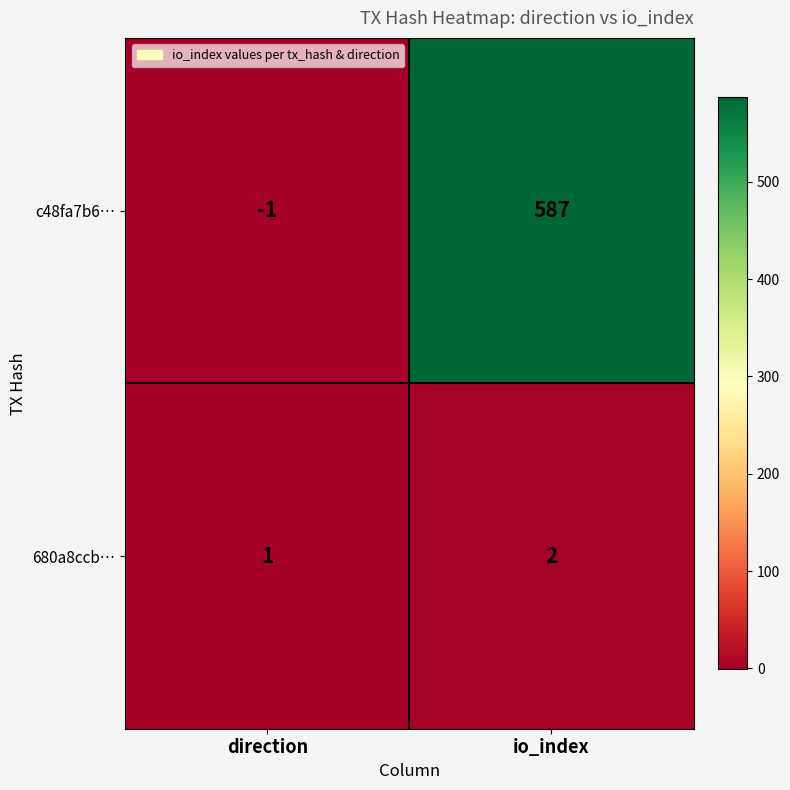

Reading right to left, transcribe all the data shown in this chart.

c48fa7b6…: 587	-1
680a8ccb…: 2	1